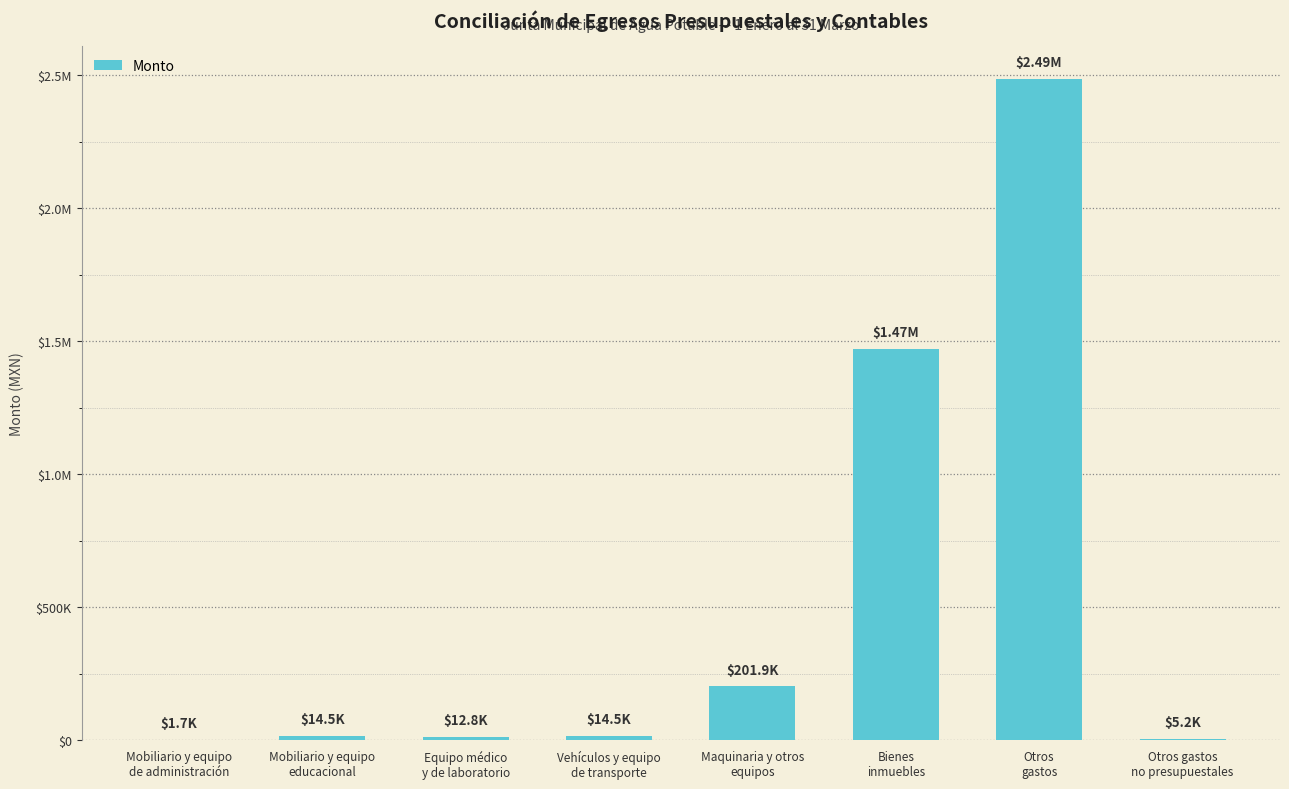

Where does the data first go above 14503?

Mobiliario y equipo
educacional